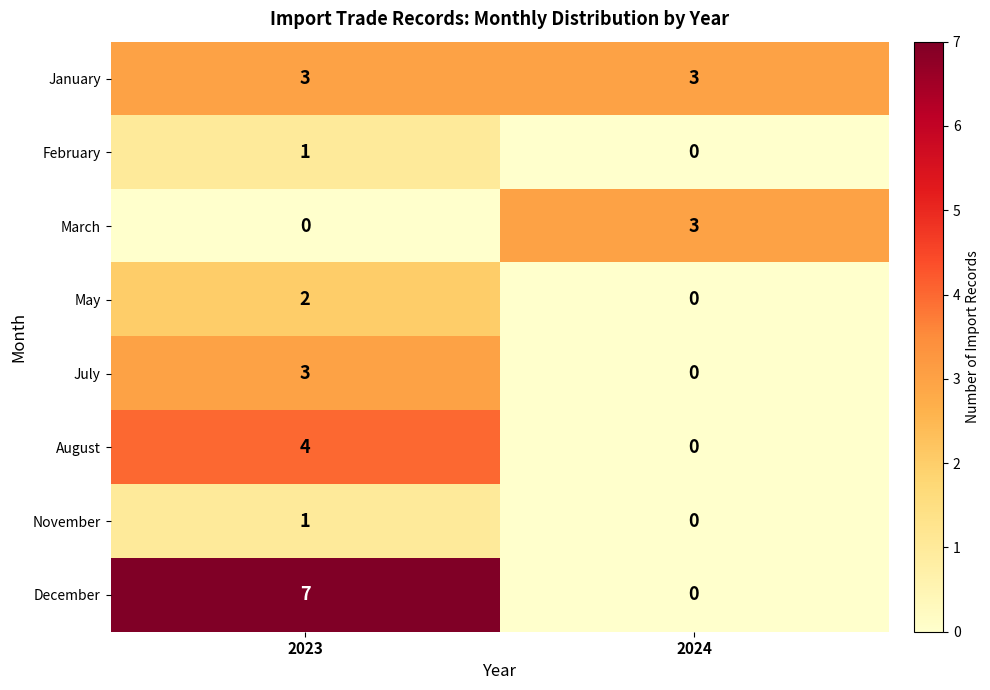

How many data points does each series have?

2